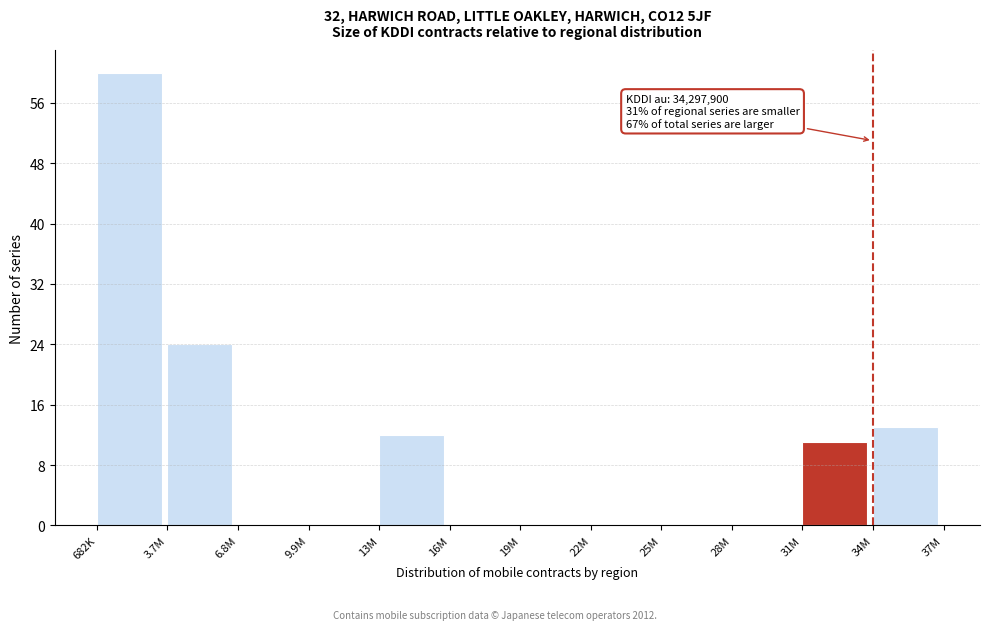

Reading right to left, extract all data points from this chart.

34M=13	31M=11	28M=0	25M=0	22M=0	19M=0	16M=0	13M=12	9.9M=0	6.8M=0	3.7M=24	682K=60